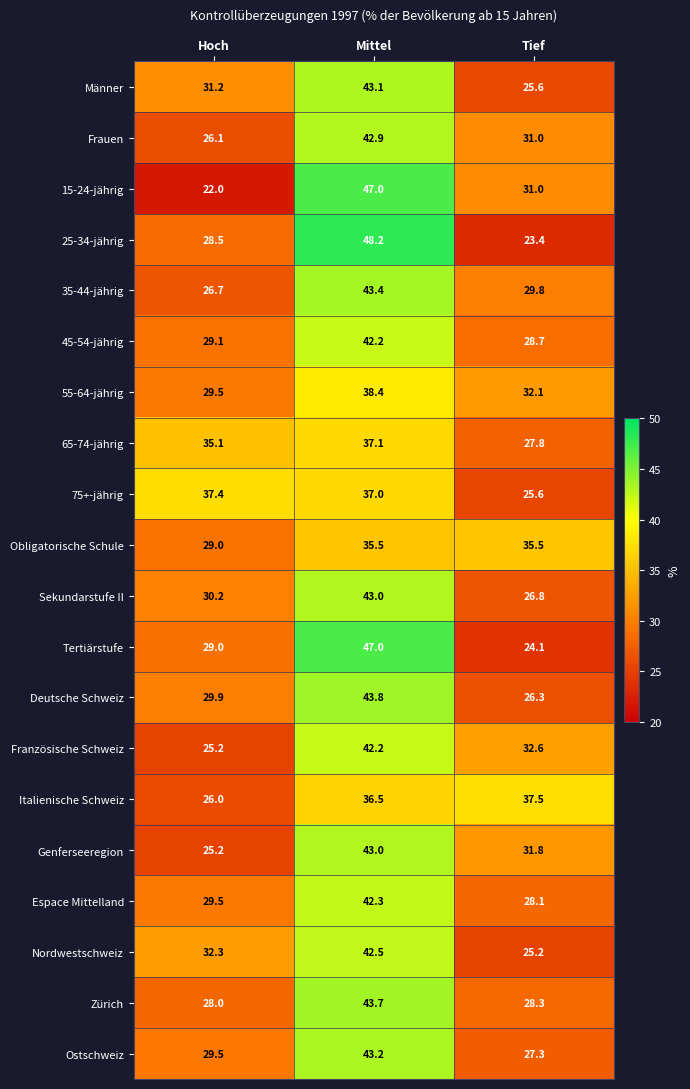

What is the smallest value displayed?

22.0